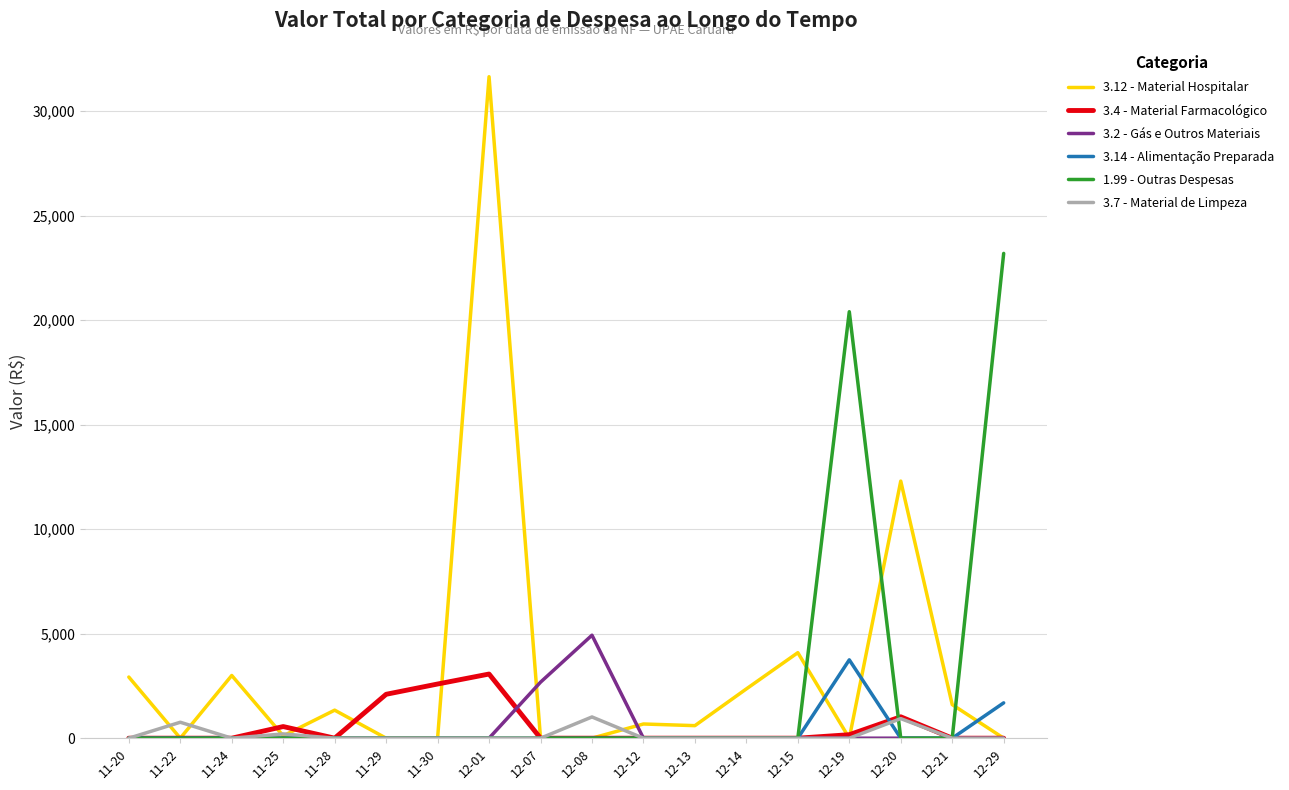

How many series are shown in this chart?

6